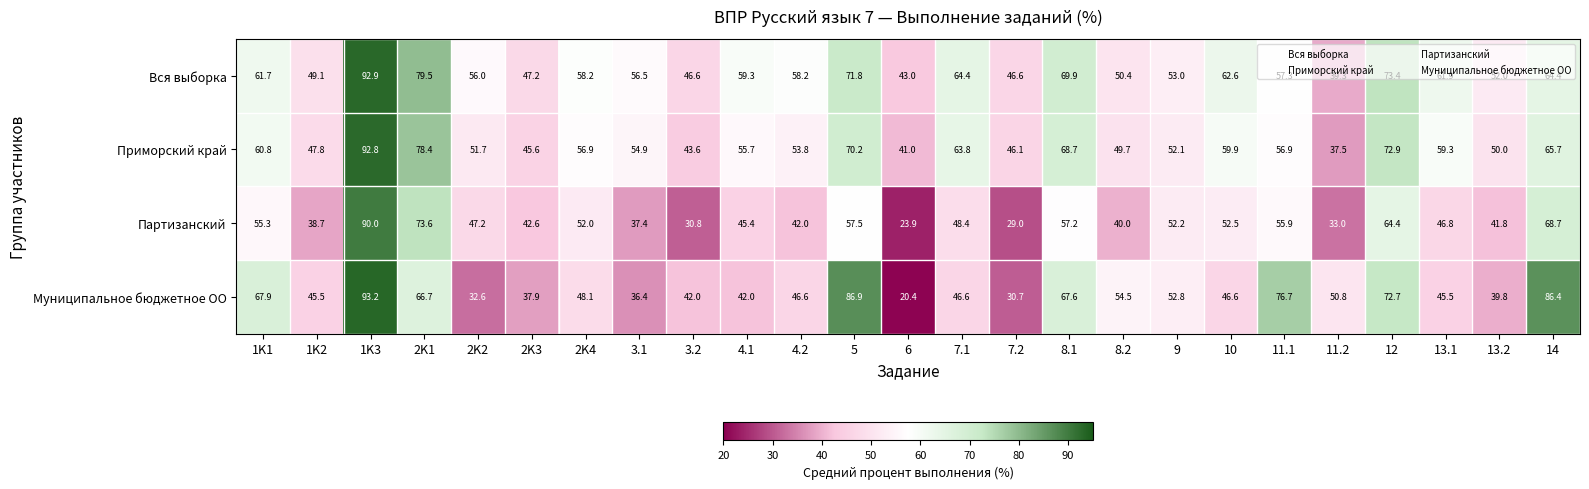

At how many categories does at least one series exceed 45?

24